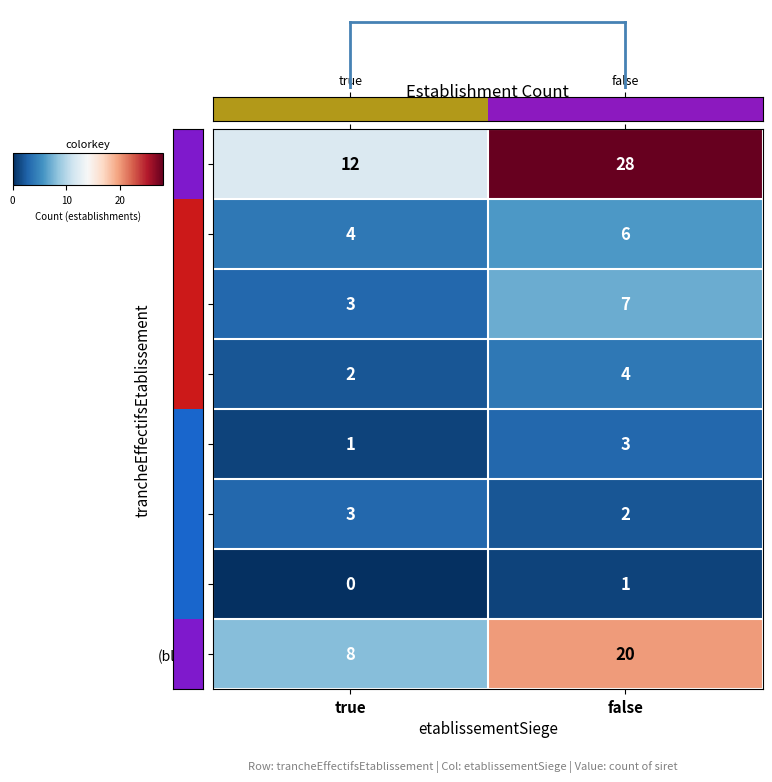

Reading right to left, transcribe all the data shown in this chart.

NN: 28	12
01: 6	4
02: 7	3
03: 4	2
11: 3	1
12: 2	3
21: 1	0
(blank): 20	8